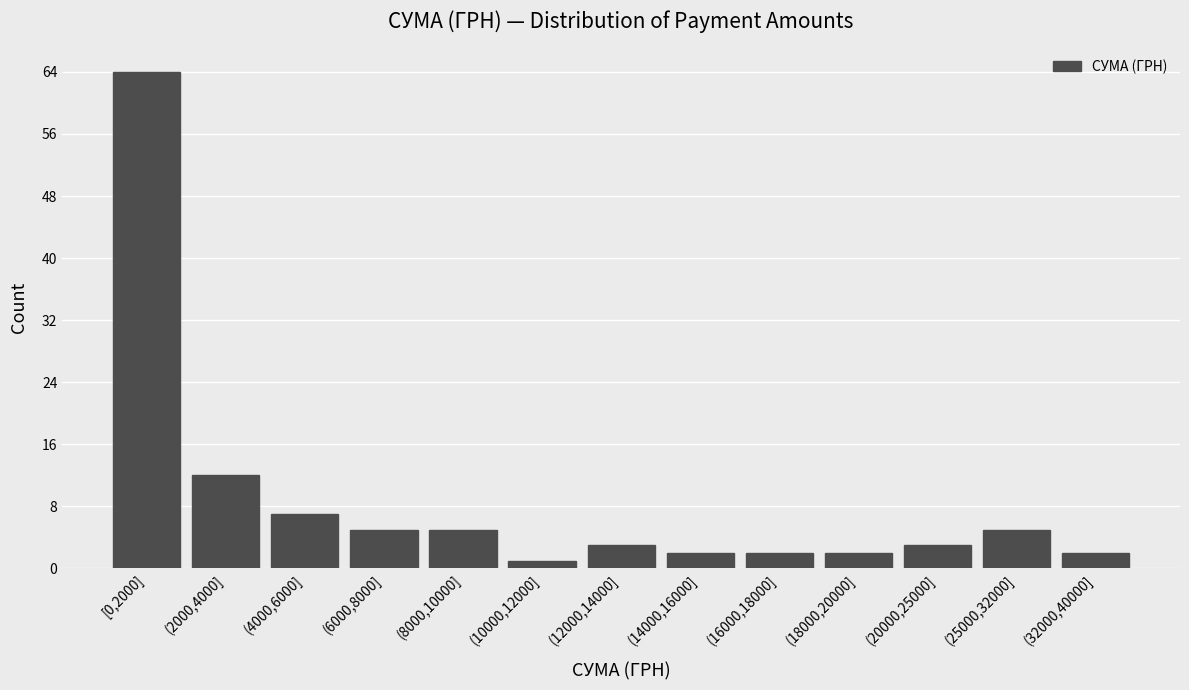

Reading right to left, what are all the values shown in this chart?

2	5	3	2	2	2	3	1	5	5	7	12	64